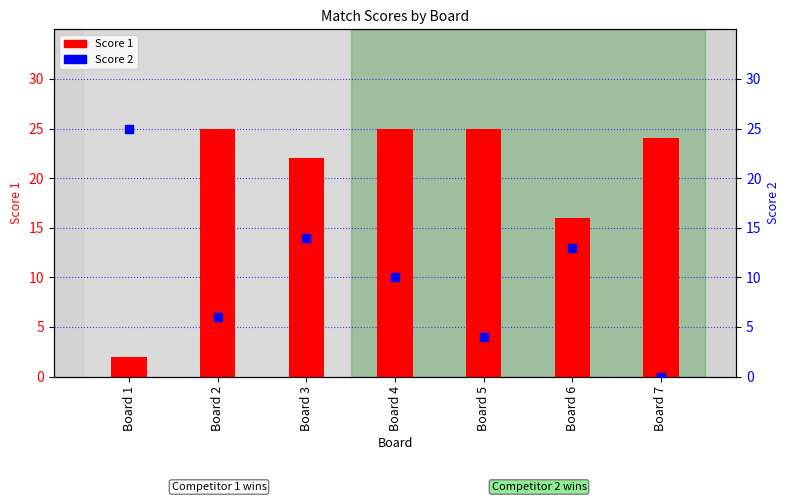

What are all the series names shown in the legend?

Score 1, Score 2